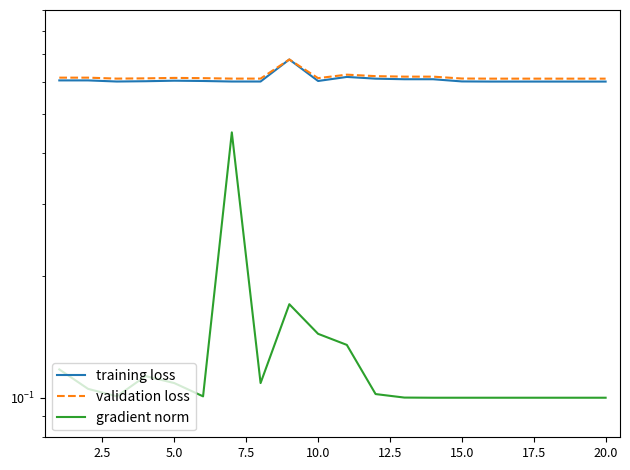

Which series has the largest total across all categories?

validation loss